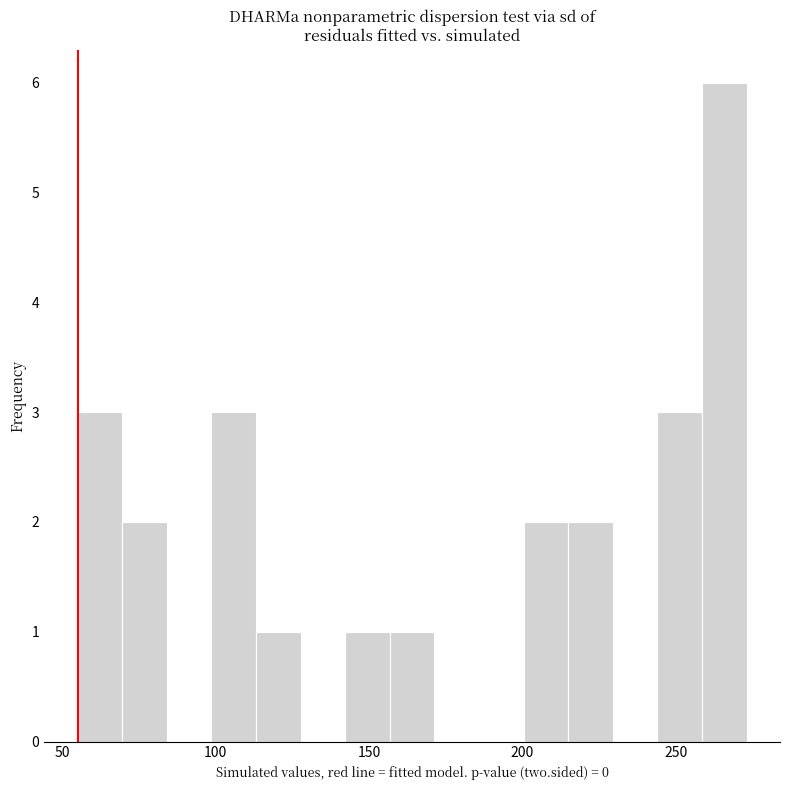

Around what value on the x-axis is the tallest bar? Give the approximate position of its centre, as read against the axis.

265